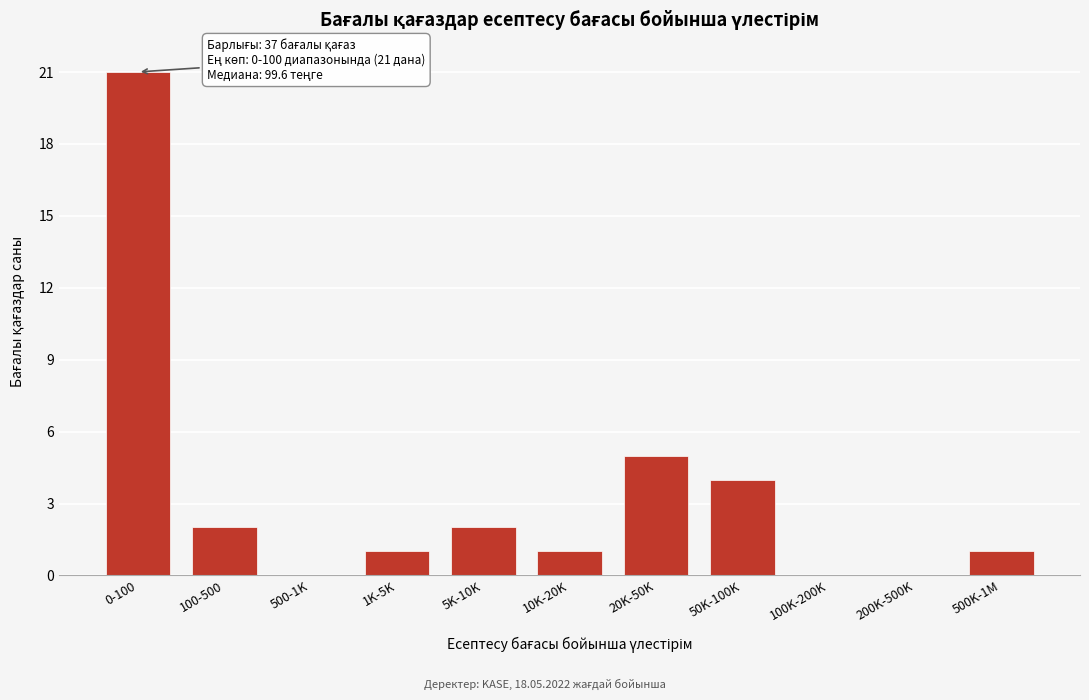

Reading left to right, extract all data points from this chart.

0-100=21	100-500=2	500-1K=0	1K-5K=1	5K-10K=2	10K-20K=1	20K-50K=5	50K-100K=4	100K-200K=0	200K-500K=0	500K-1M=1